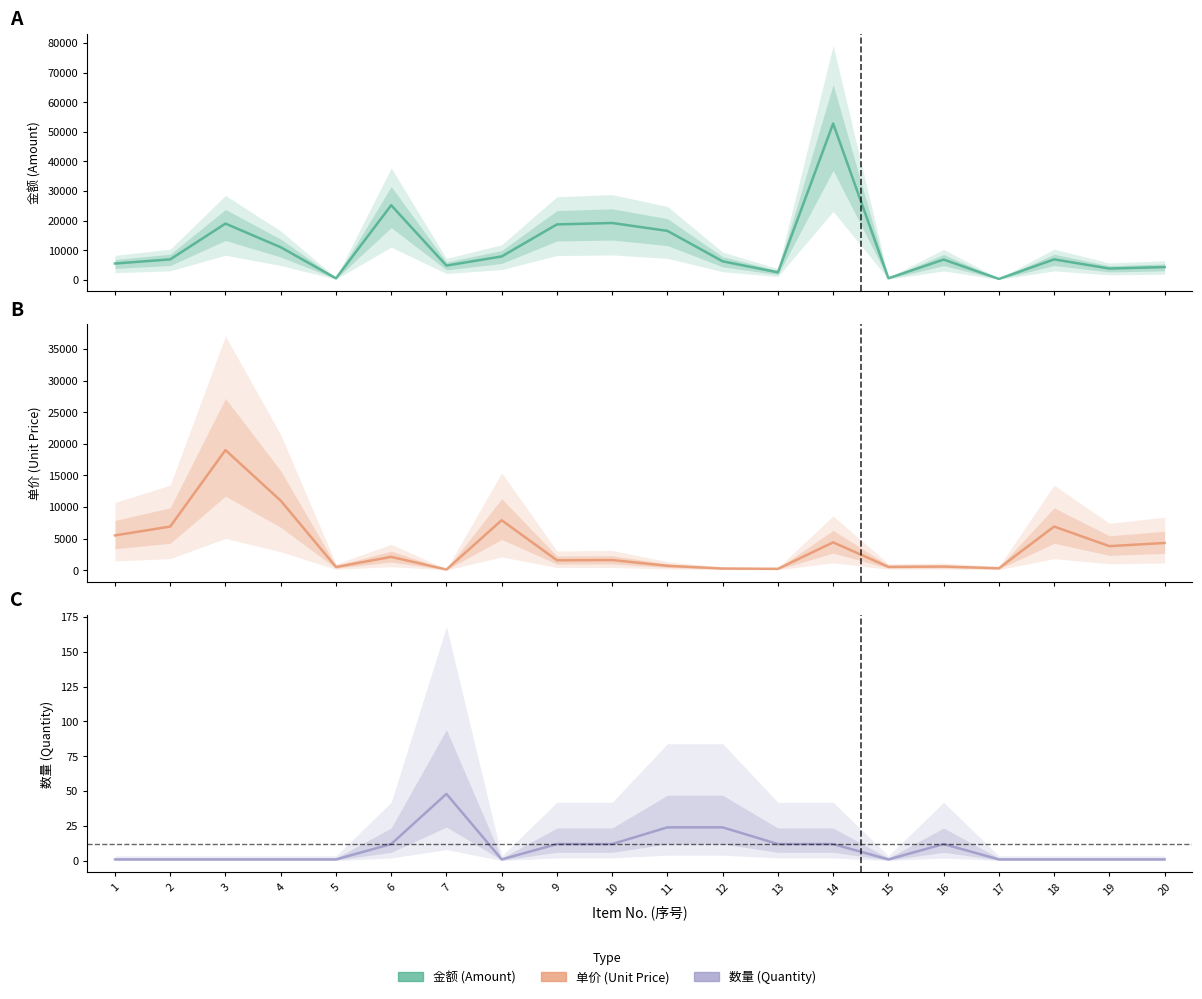

The value of 金额 at 13 is 2520. True or false?

True